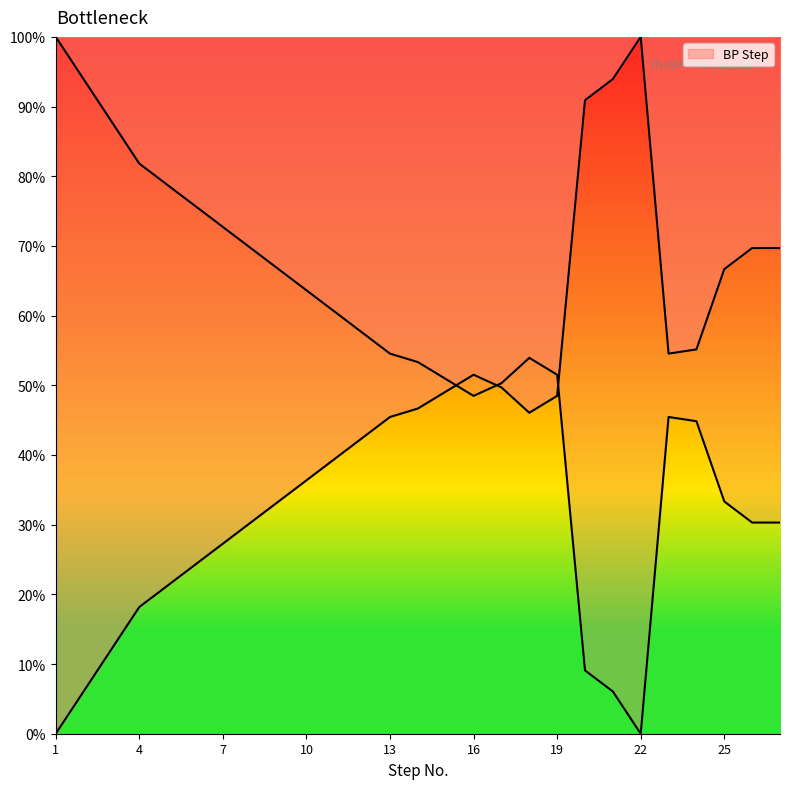

How many data points does each series have?

27